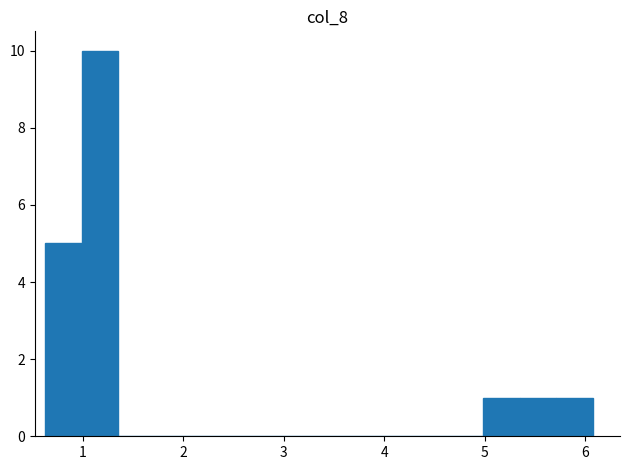

Around what value on the x-axis is the tallest bar? Give the approximate position of its centre, as read against the axis.

1.2